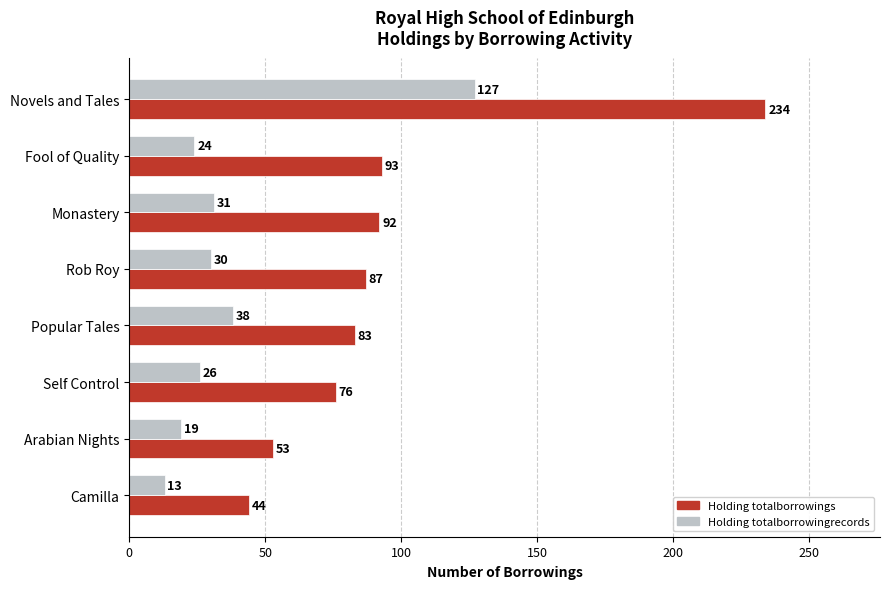

At which label does Holding totalborrowingrecords reach its minimum?

Camilla